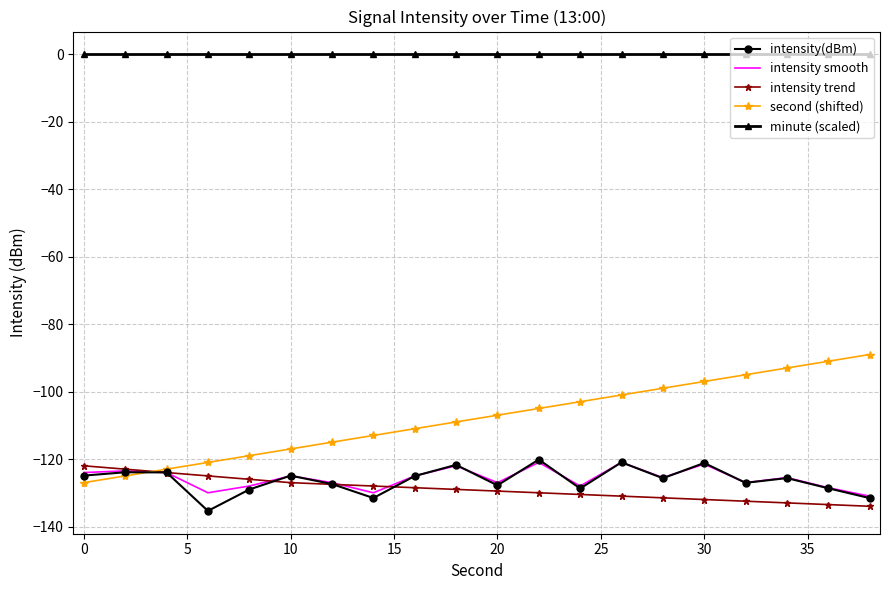

What is the sum of all second (shifted) values?

-2160.0